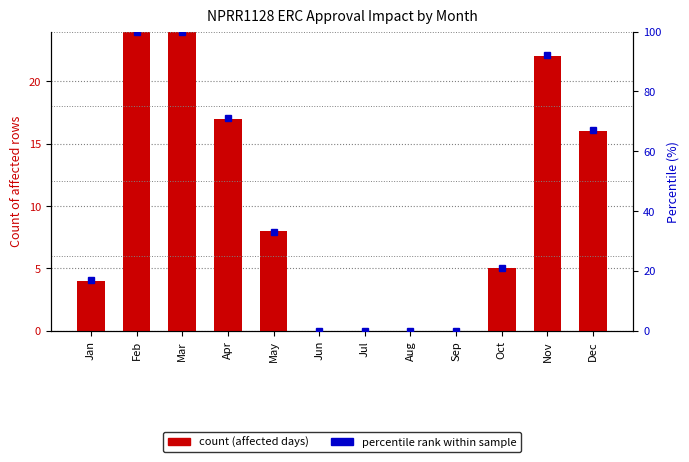

Are the bars grouped side by side (vs. stacked)?

Yes